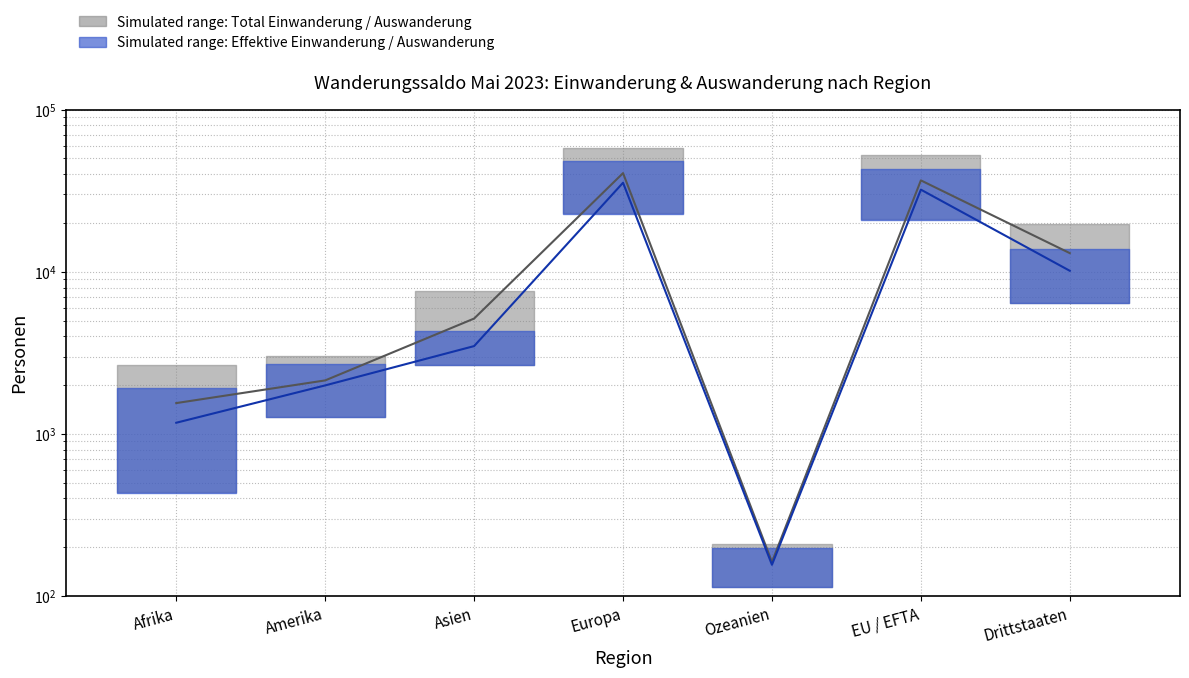

The Median Total series shows 12997.8 at EU / EFTA. True or false?

False